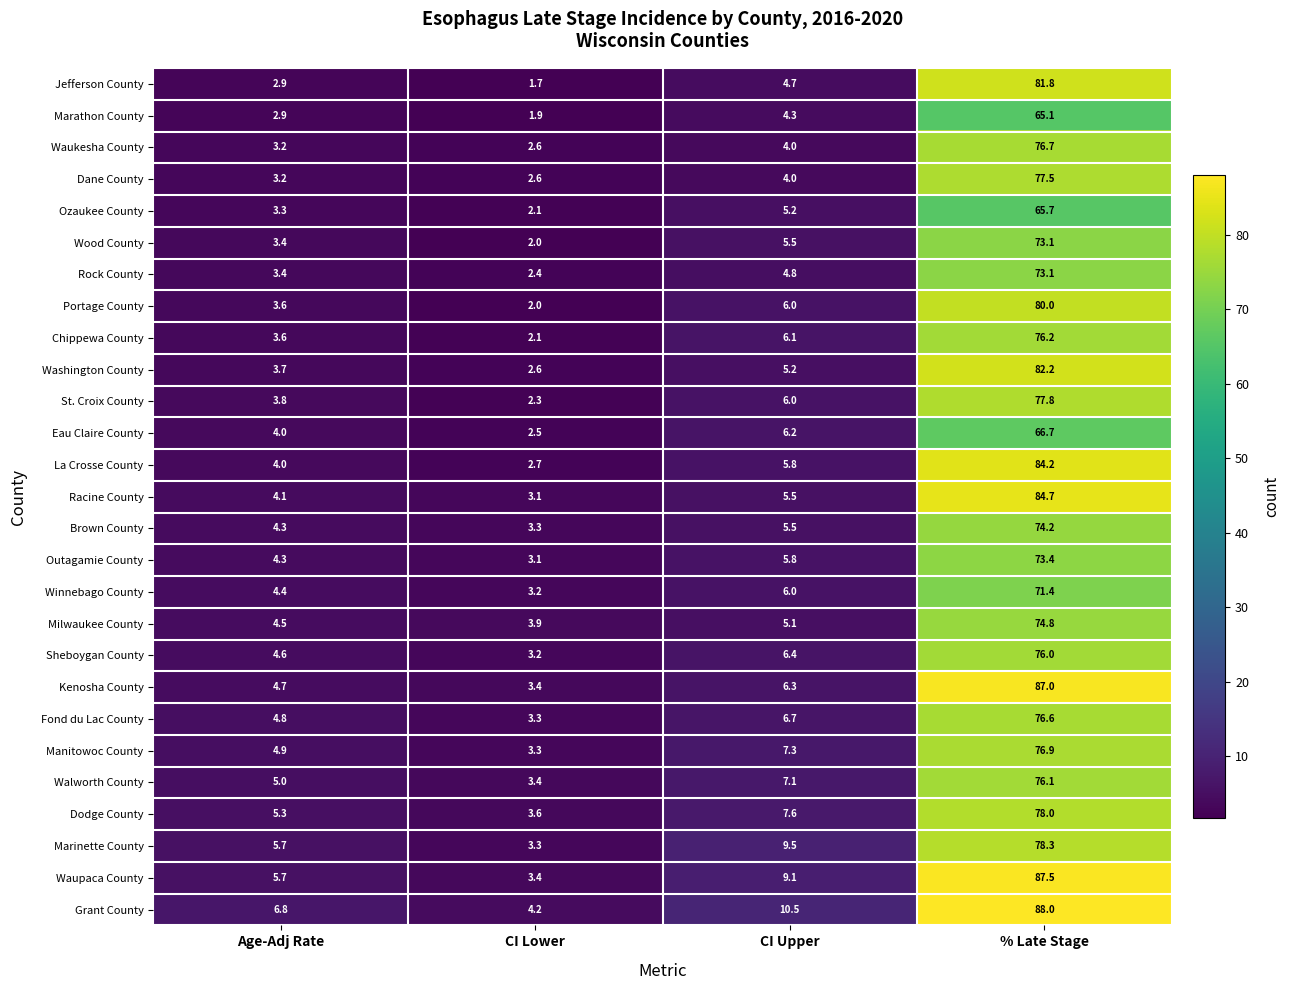

Is it true that Racine County equals 5.5 at CI Upper?

True